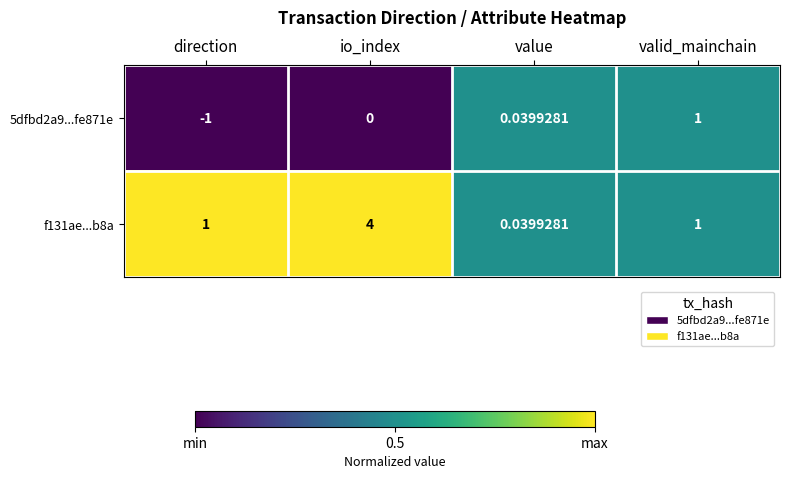

Between direction and value, which series saw the biggest shift?

5dfbd2a9...fe871e